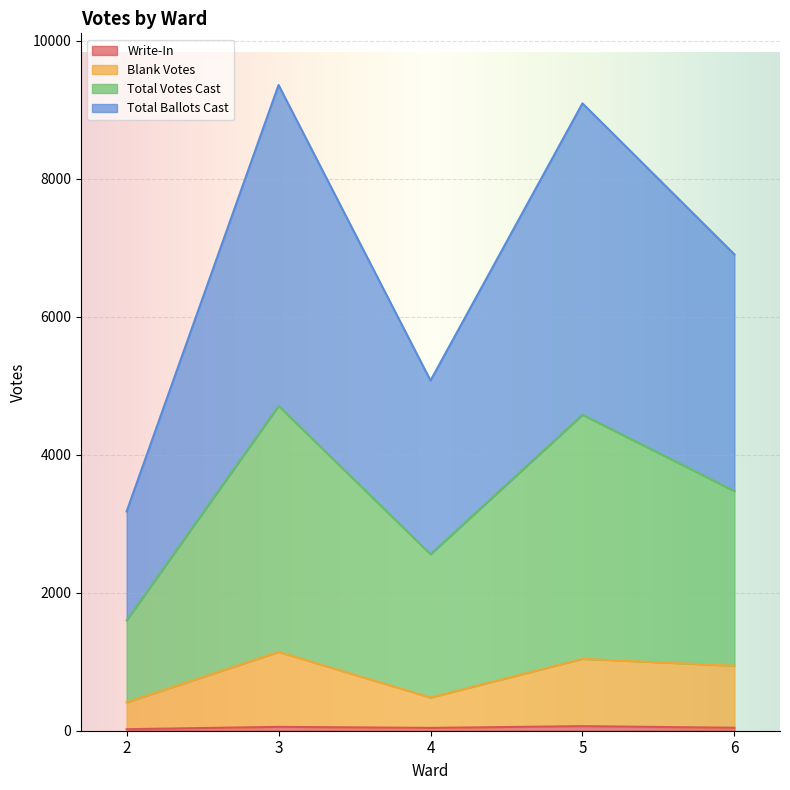

Which series has the largest total across all categories?

Total Ballots Cast